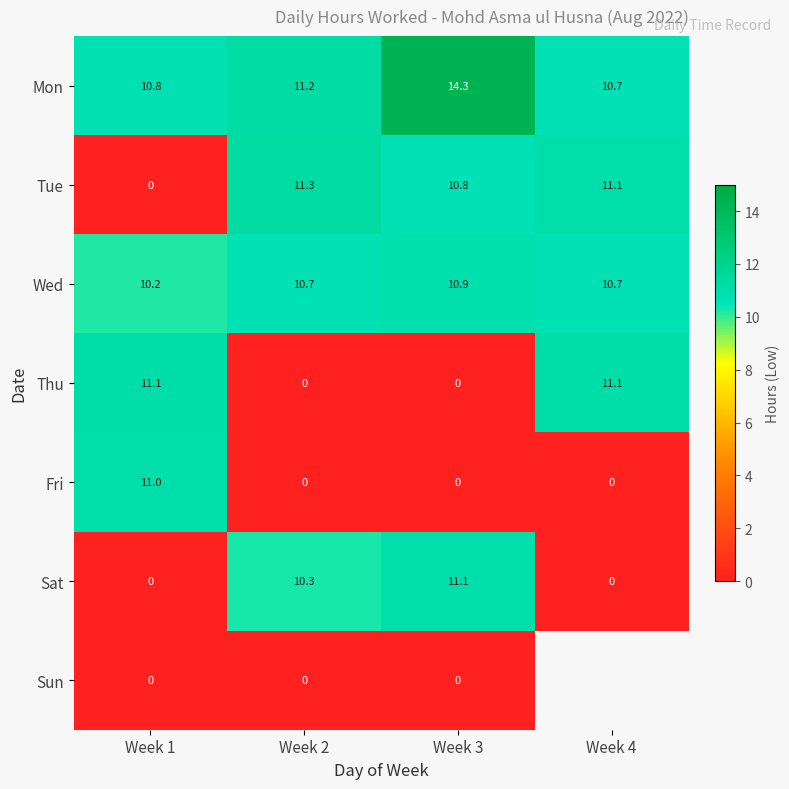

Where is Wed nearest to the value 10?

Week 1